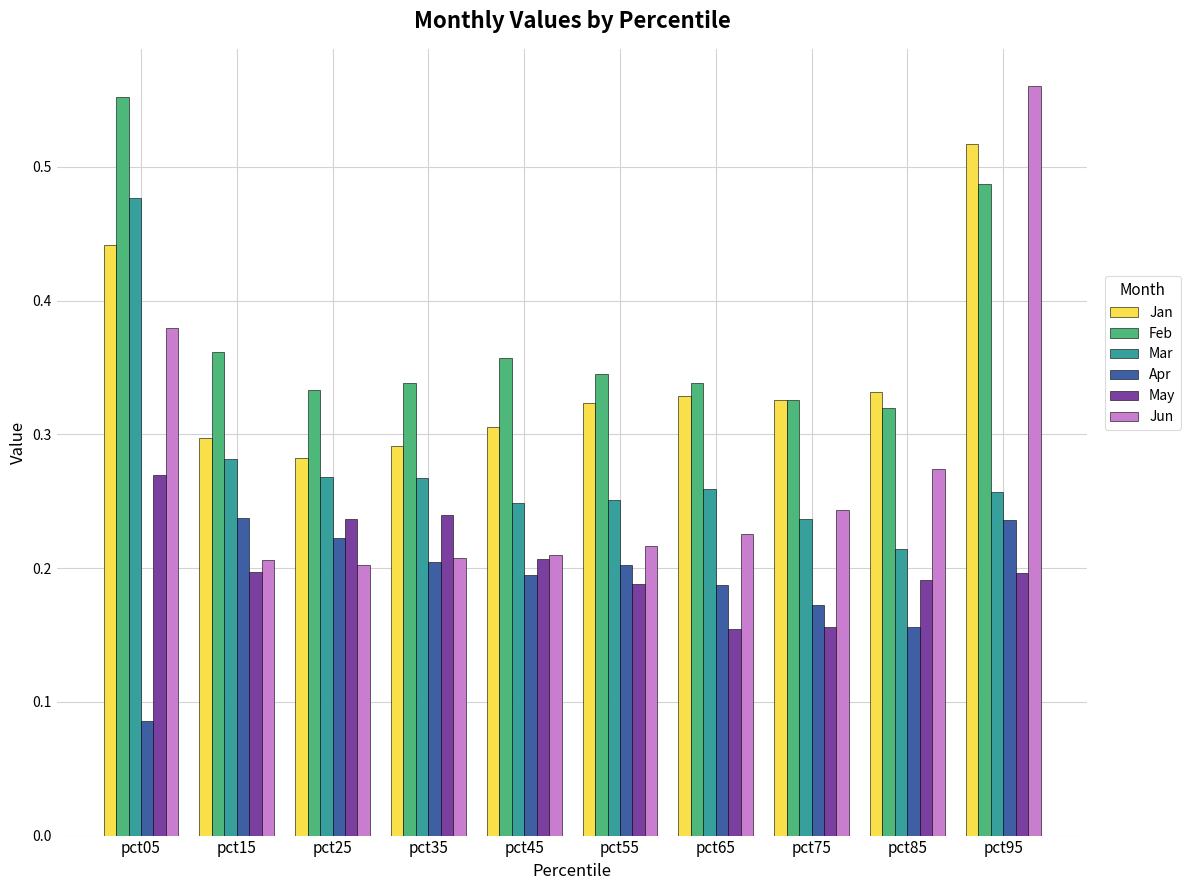

List the series in order of their peak value, lowest first.

Apr, May, Mar, Jan, Feb, Jun